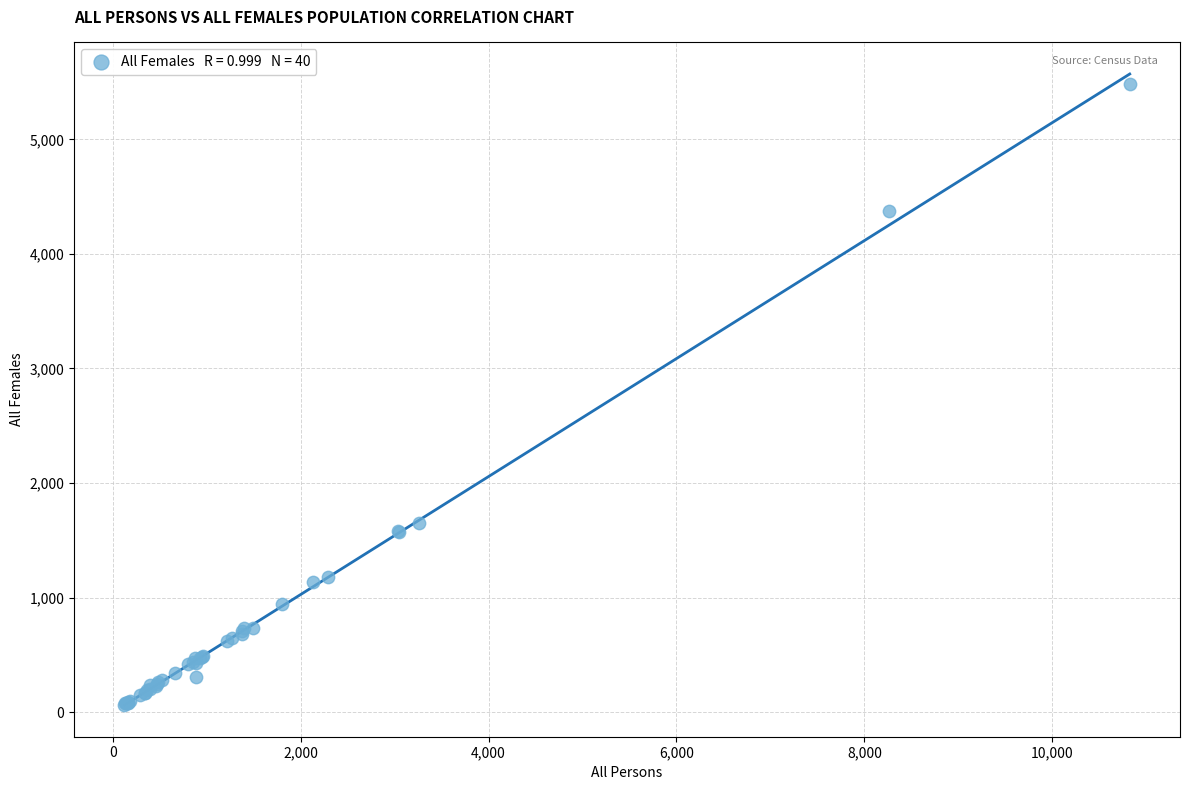

What Y value in the scatter plot is closest to 2773?

1653